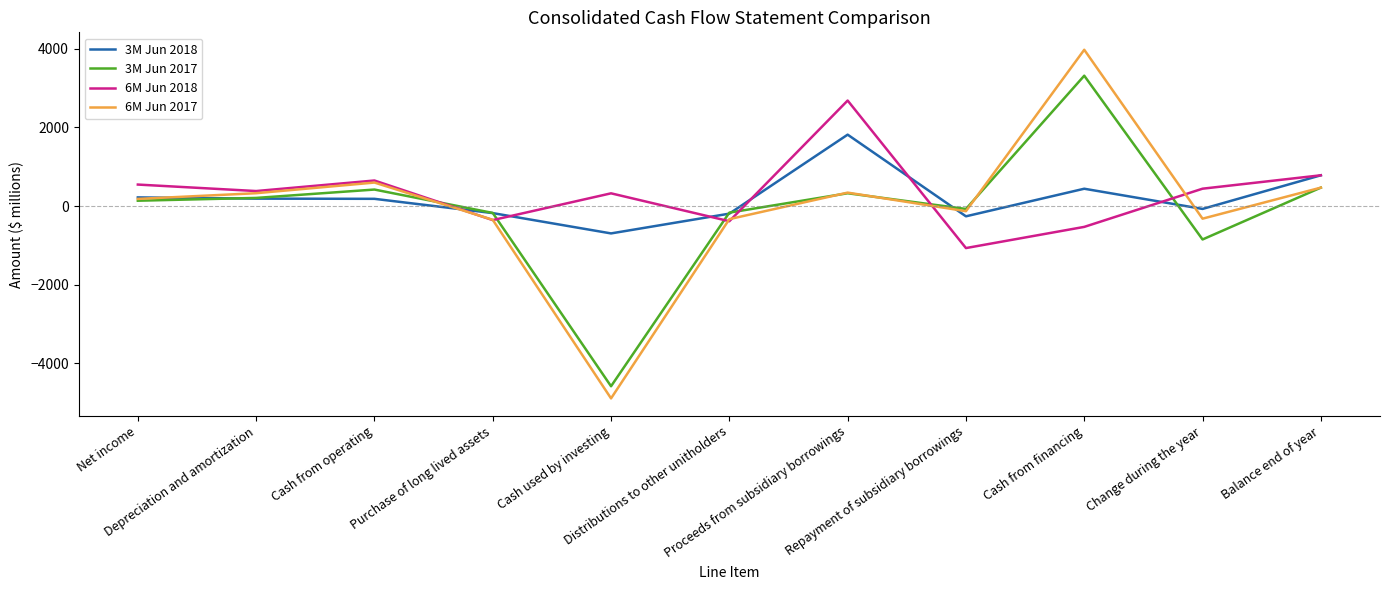

What position from the left is Change during the year?

10